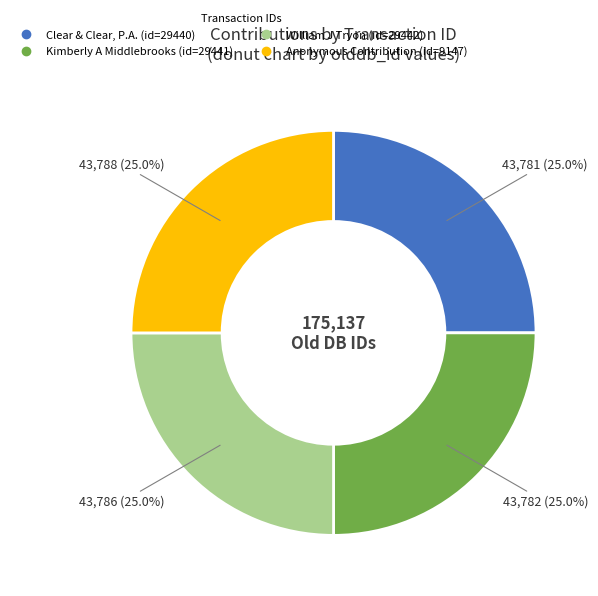

Is there any slice that represents more than half of the pie?

No